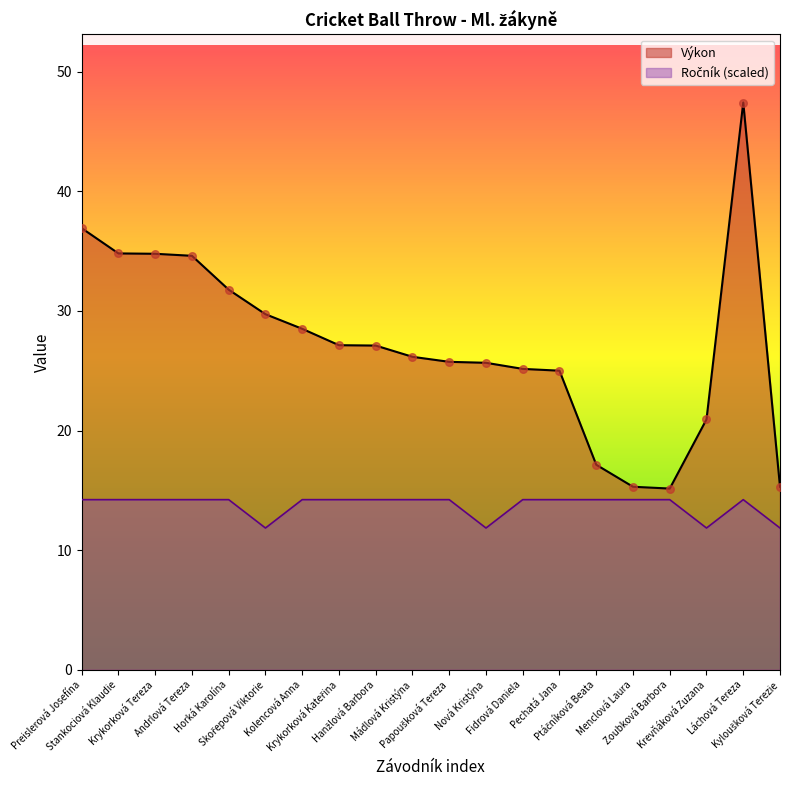

Which series has the largest total across all categories?

Výkon